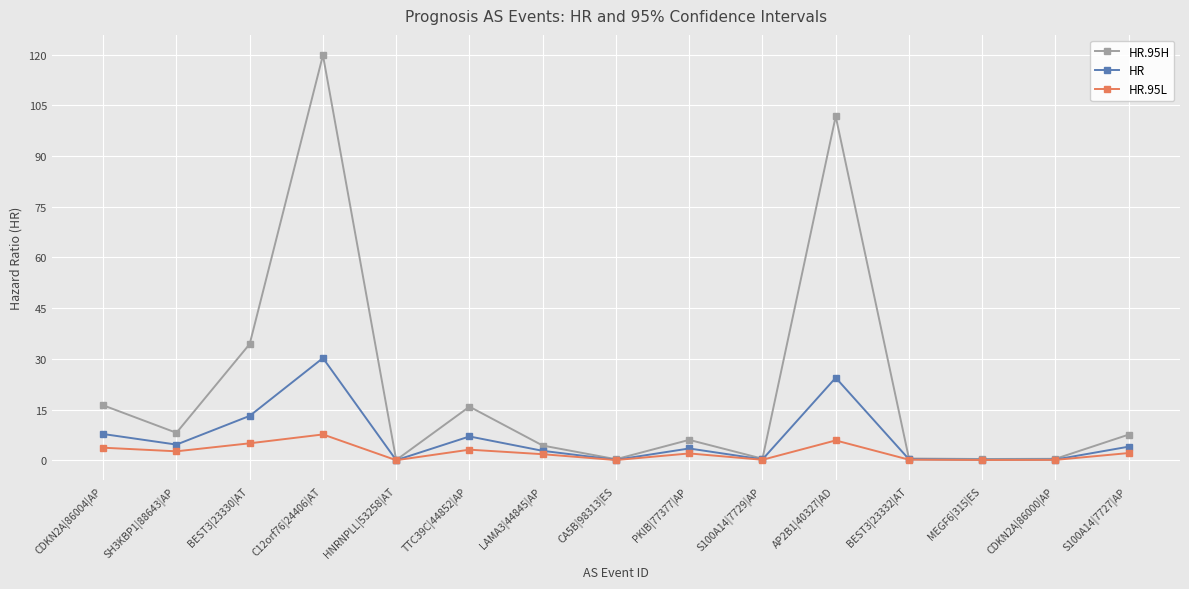

What is the highest value of the HR.95H series?

119.8